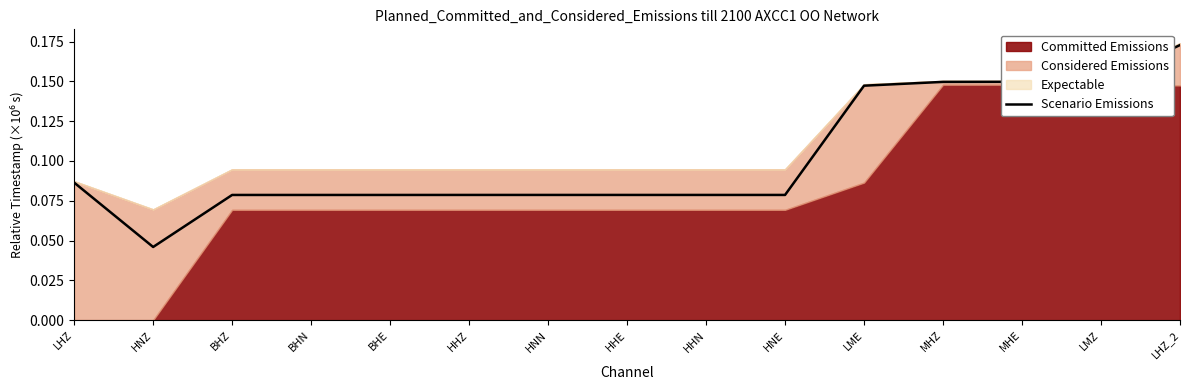

What is the difference between the second highest and second lowest values?

0.1